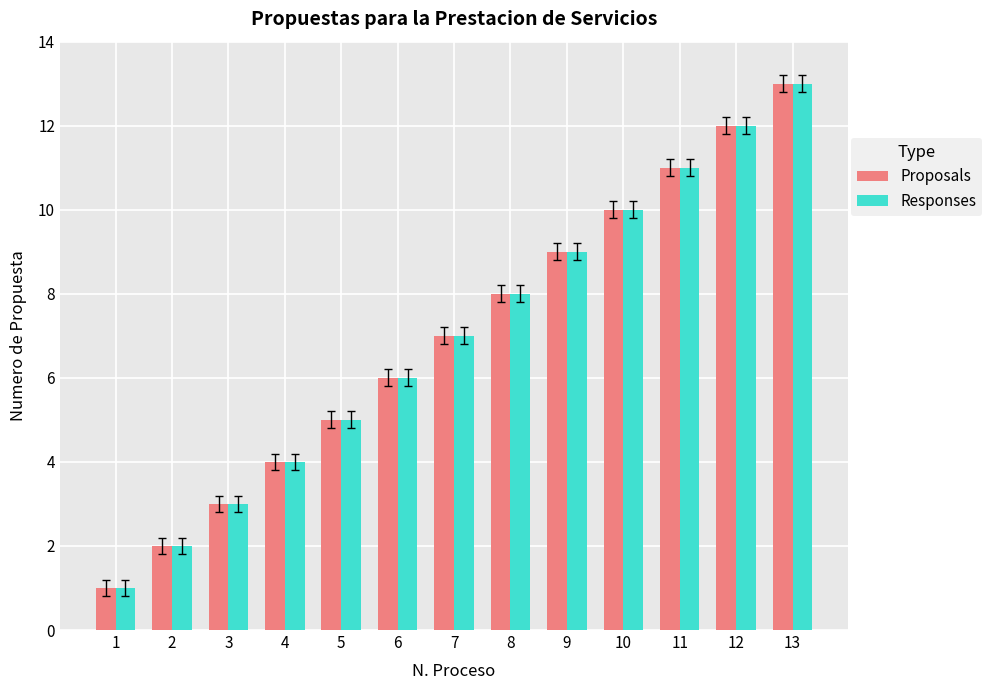

At which category is the sum across all series the highest?

13